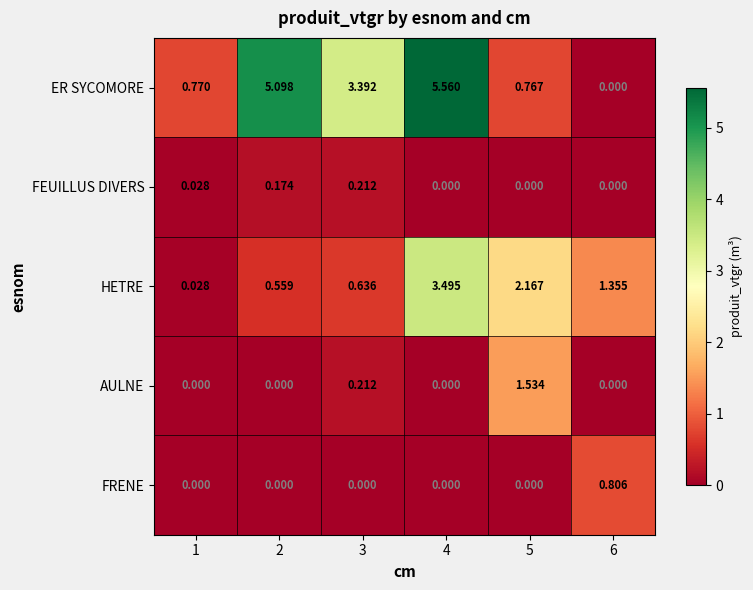

Is the value of FRENE at 4 greater than the value of ER SYCOMORE at 5?

No